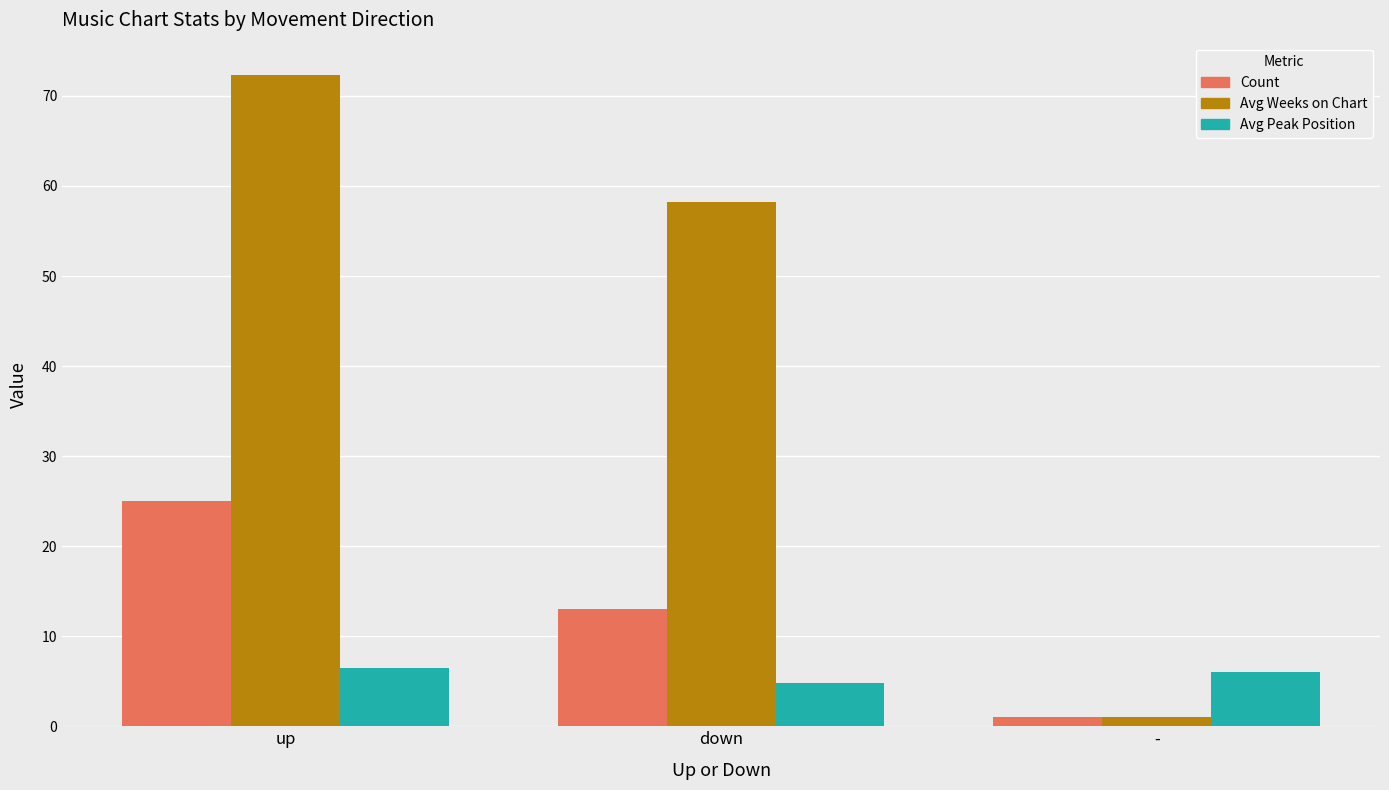

Read the Avg Peak Position value at down.

4.8